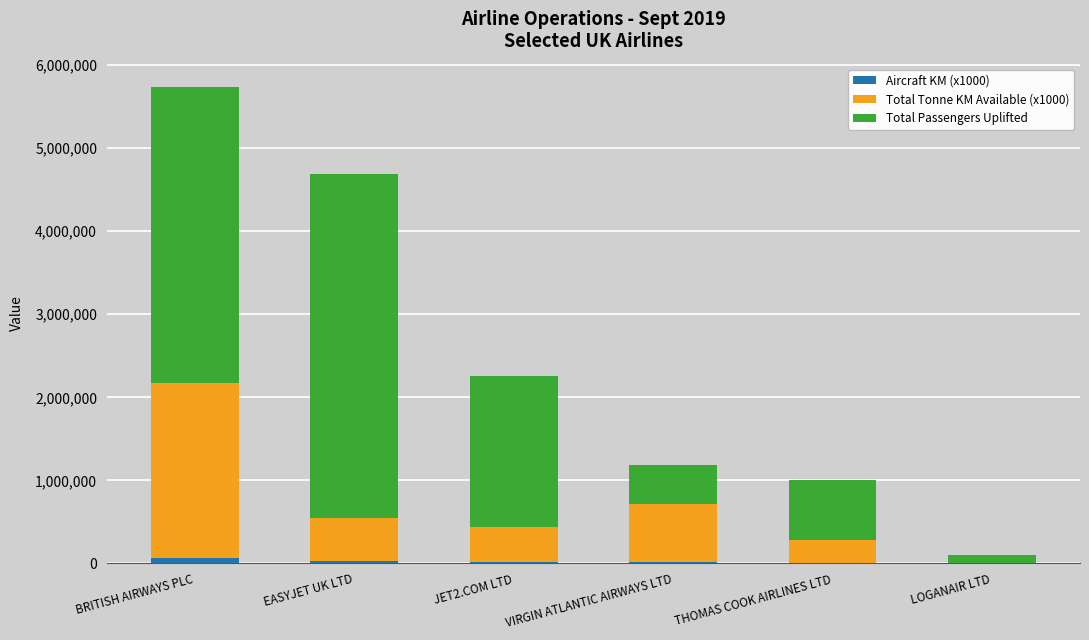

At which category is the sum across all series the highest?

BRITISH AIRWAYS PLC